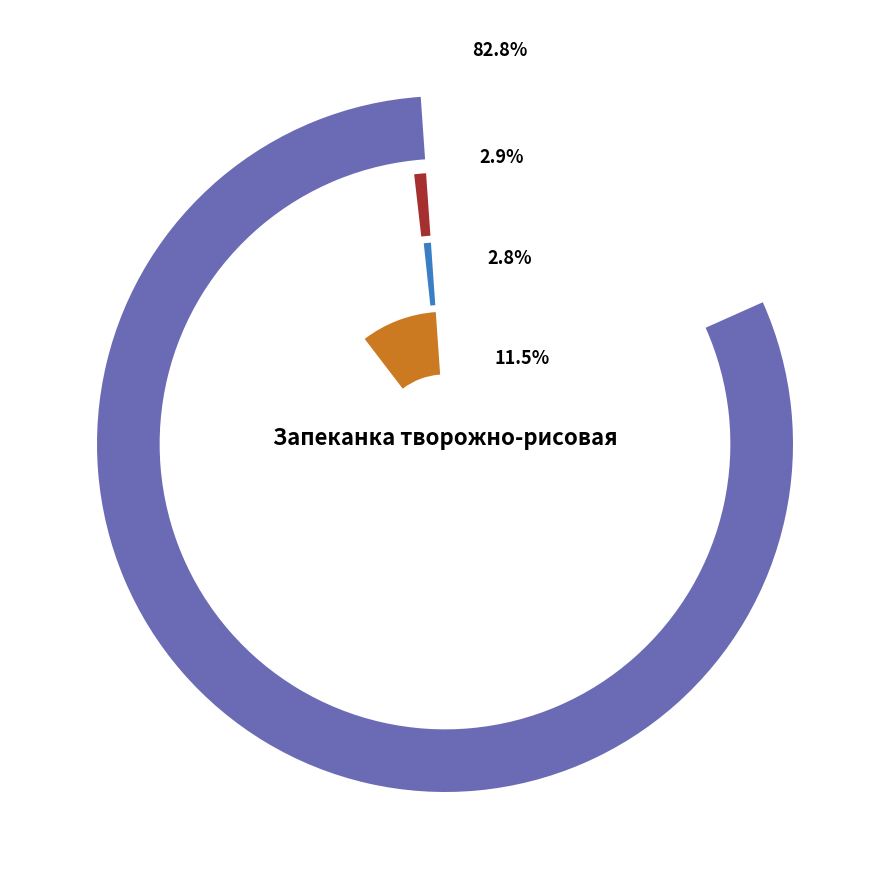

Is Щи из свежей капусты the majority of the pie?

No